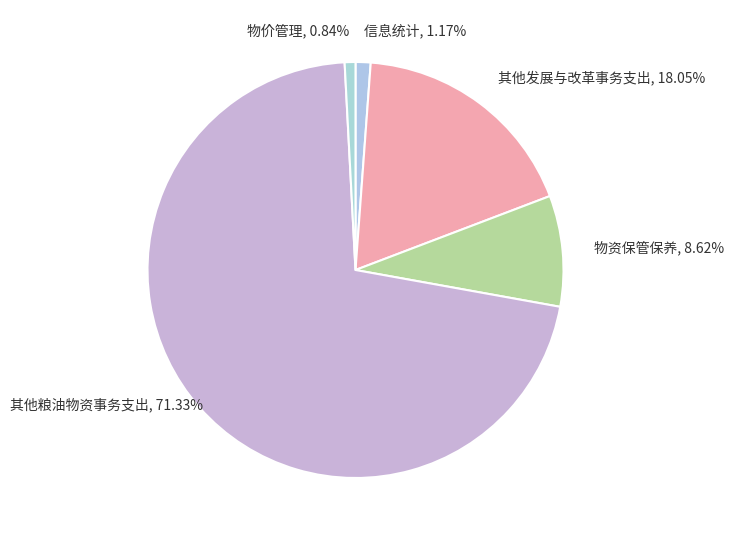

What is the largest slice in the pie chart?

其他粮油物资事务支出